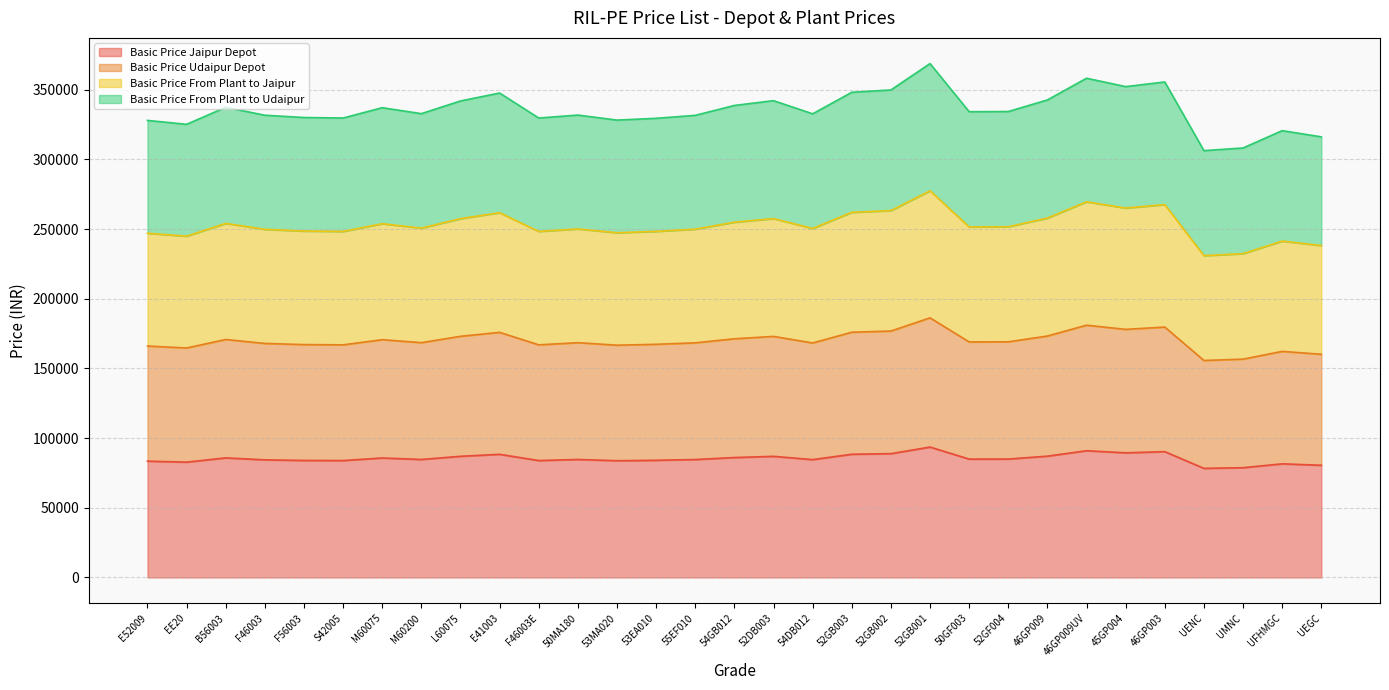

True or false: Basic Price Udaipur Depot and Basic Price Jaipur Depot cross at least once.

False